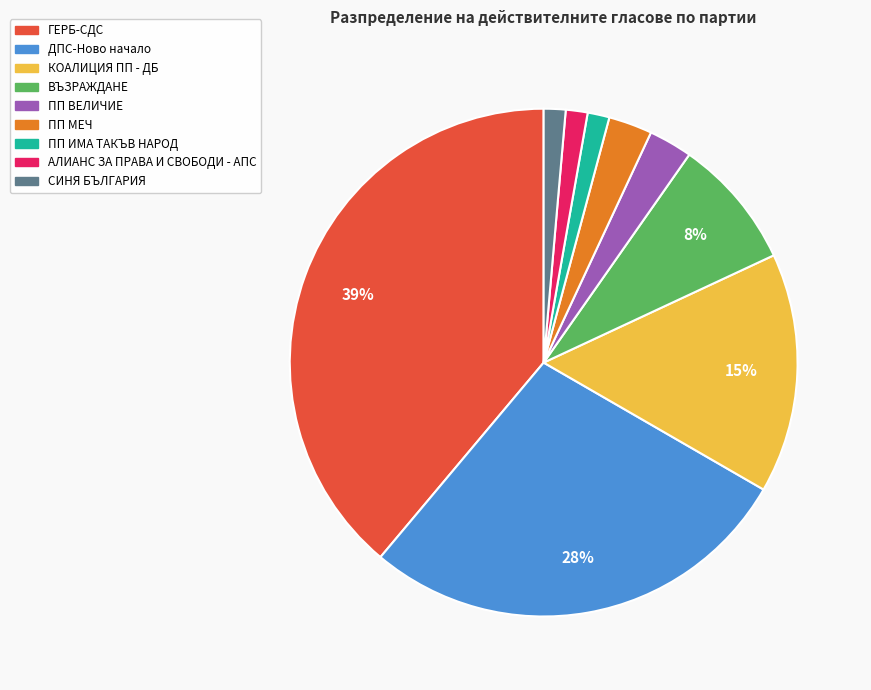

Does any single category account for the majority?

No